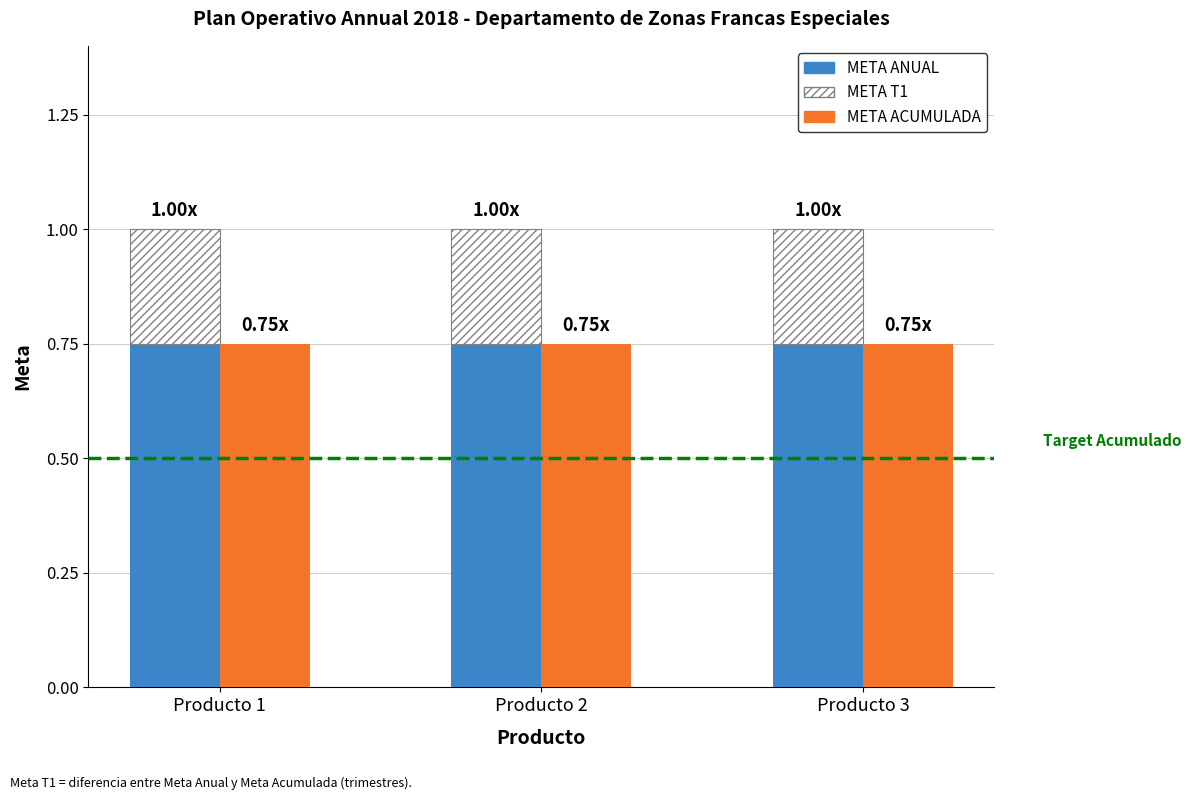

Which category has the highest value across all series?

Producto 1